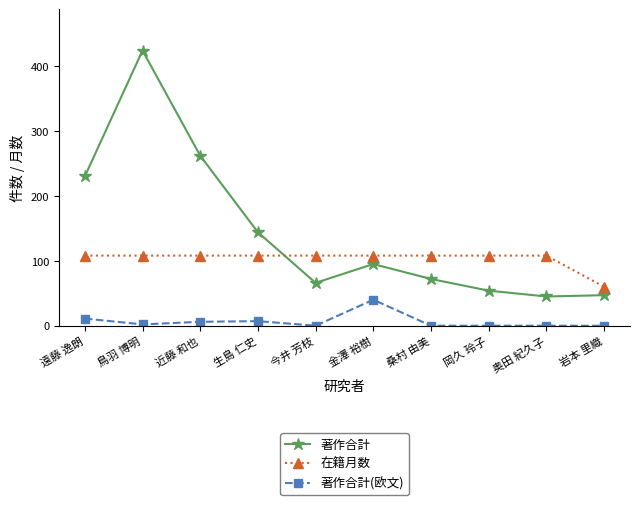

The value of 在籍月数 at 遠藤 逸朗 is 56. True or false?

False